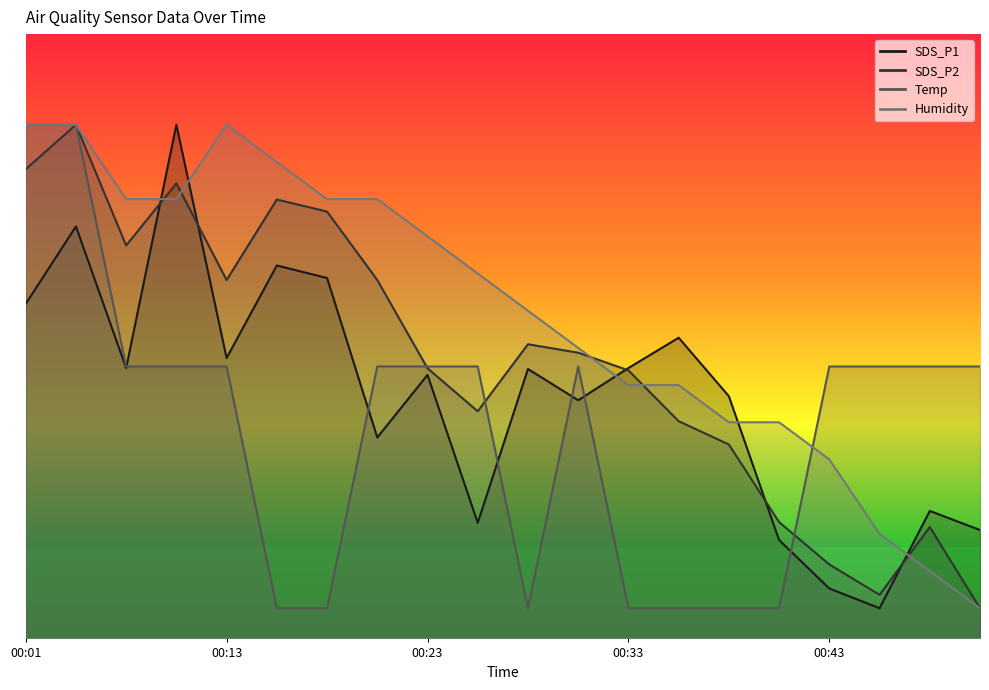

The value of SDS_P1 at 00:33 is 44.7. True or false?

True